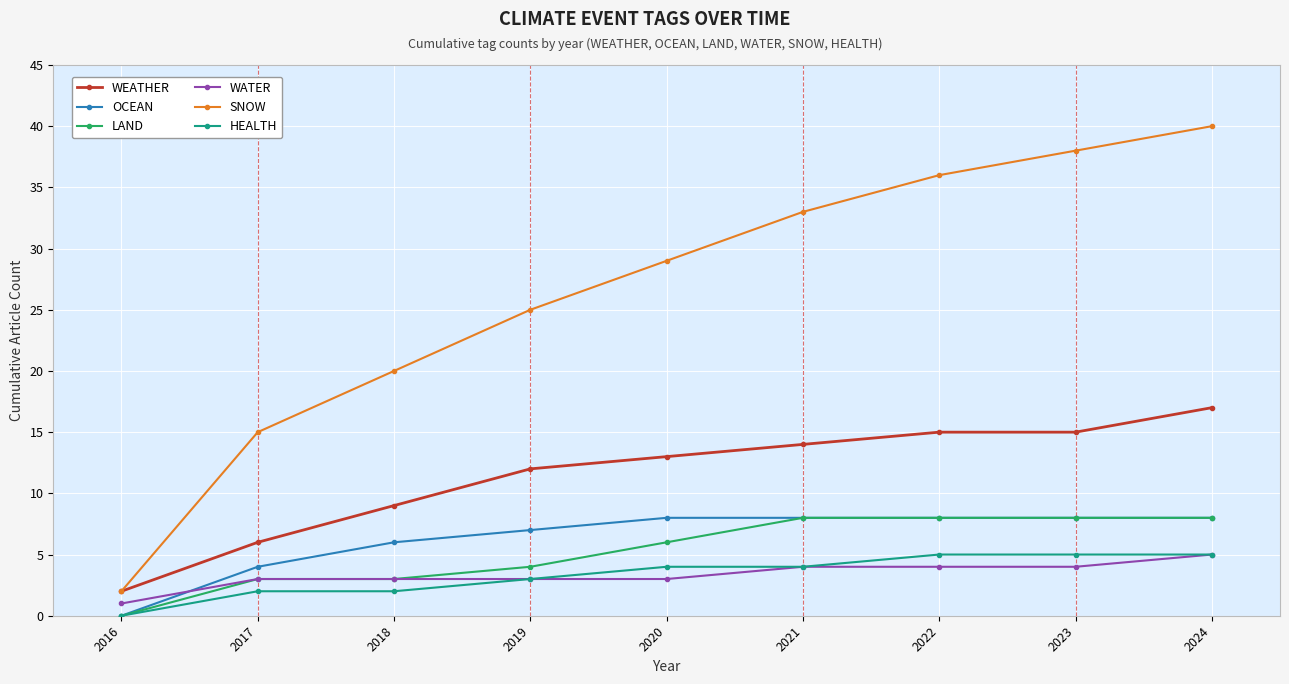

How many LAND values are between 3 and 8?

8